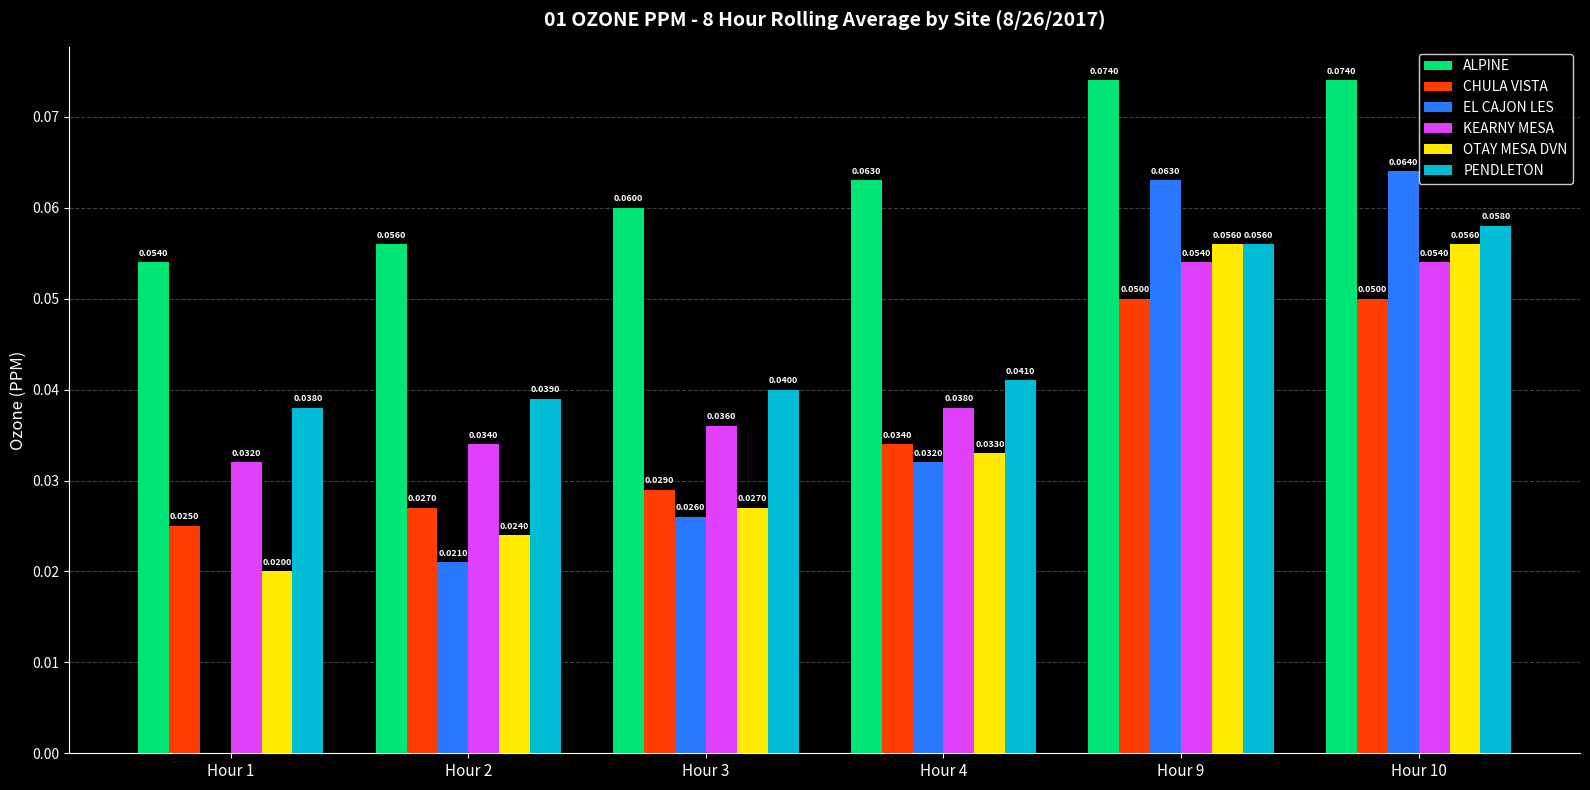

The value of OTAY MESA DVN at Hour 3 is 0.0. True or false?

True